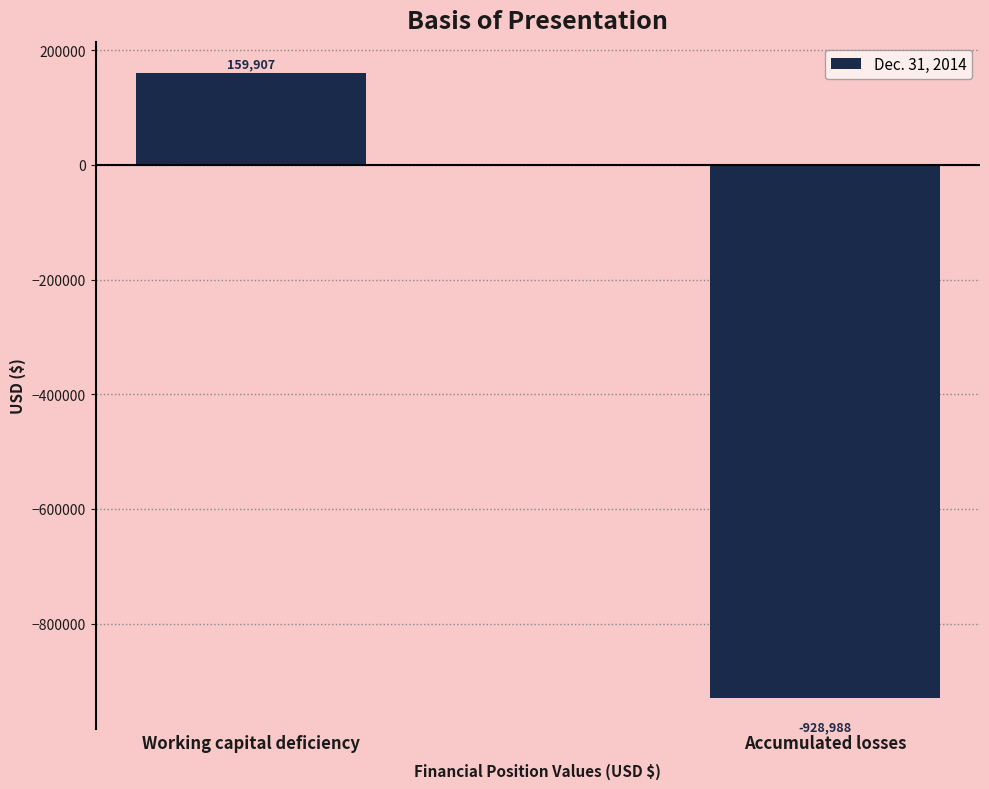

How many series are shown in this chart?

1